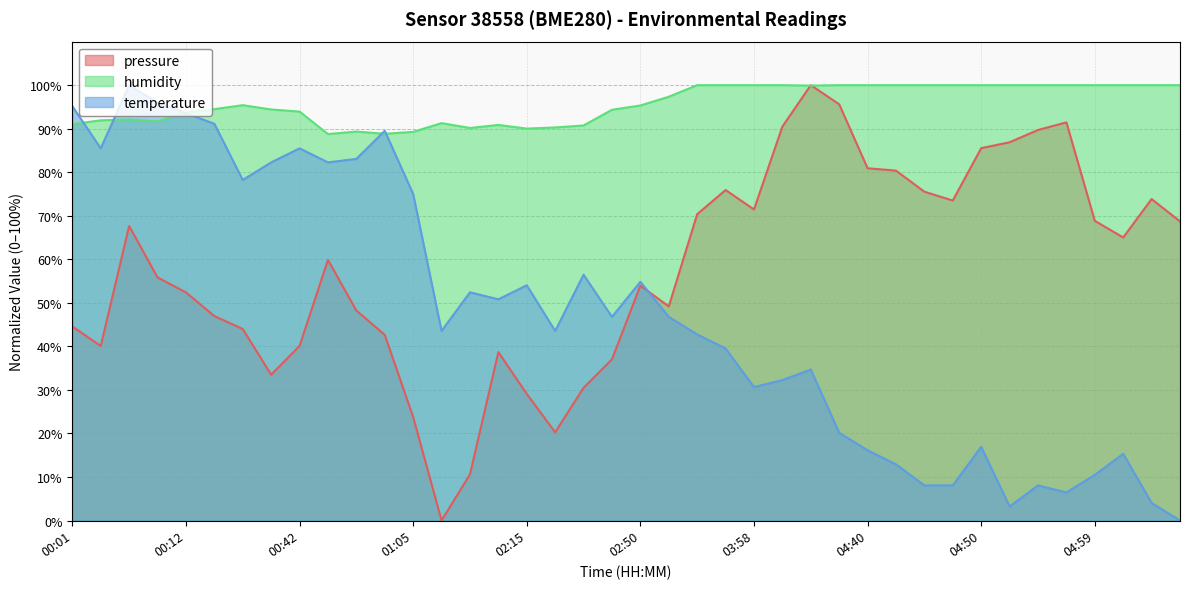

At which category does the chart reach its peak across all series?

04:09